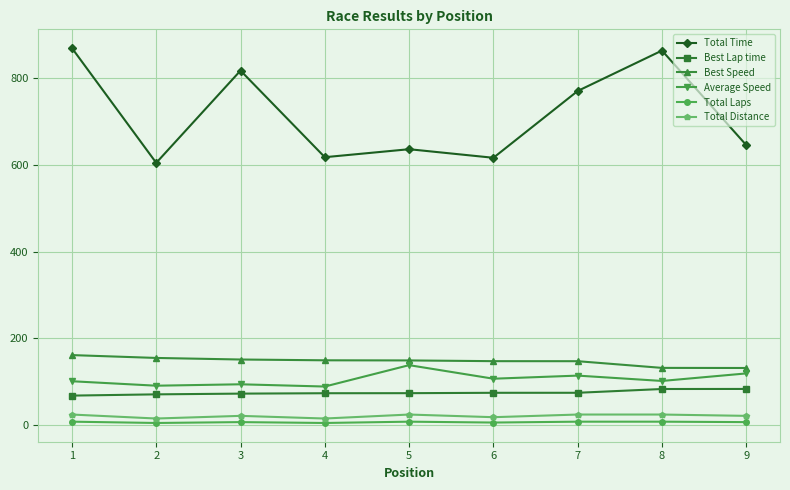

Where is the first local maximum for Total Time?

3